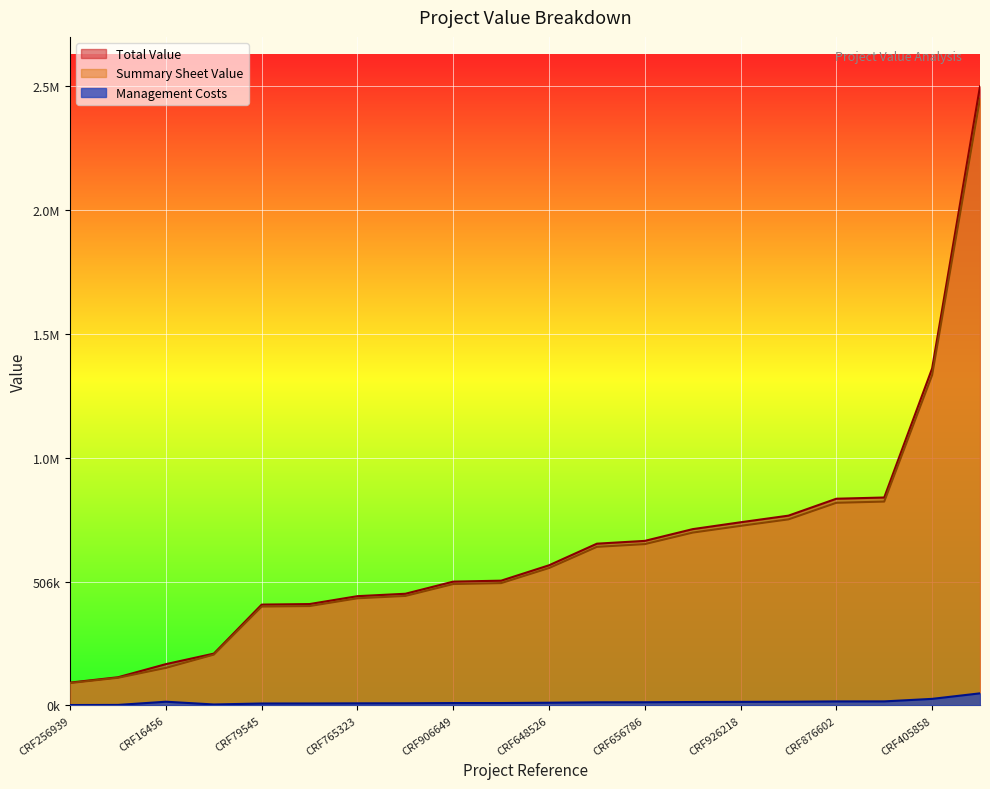

What is the difference between the maximum and minimum values in the Summary Sheet Value series?

2388331.0